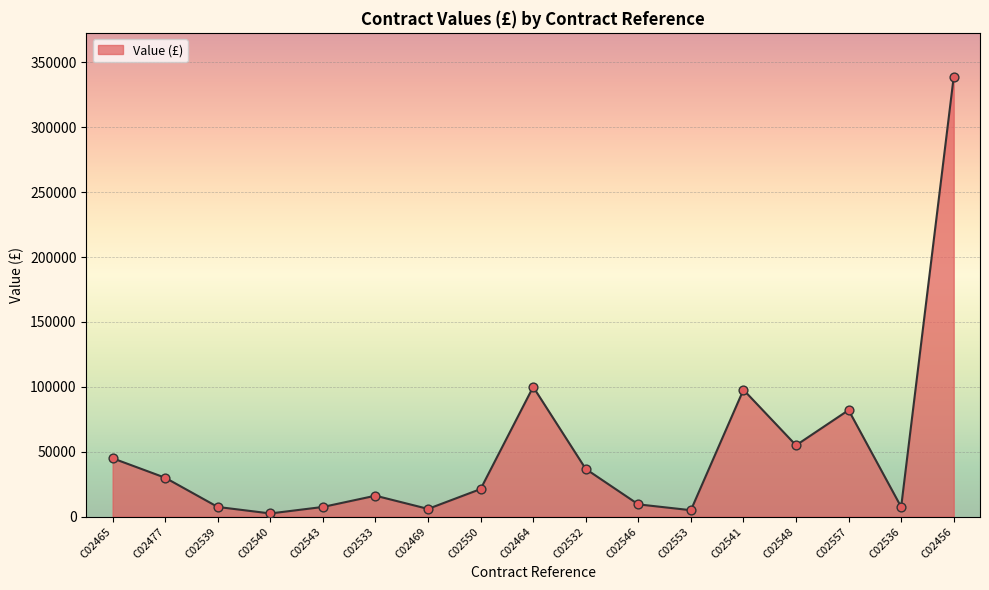

What is the change in value from C02533 to C02550?

+5121